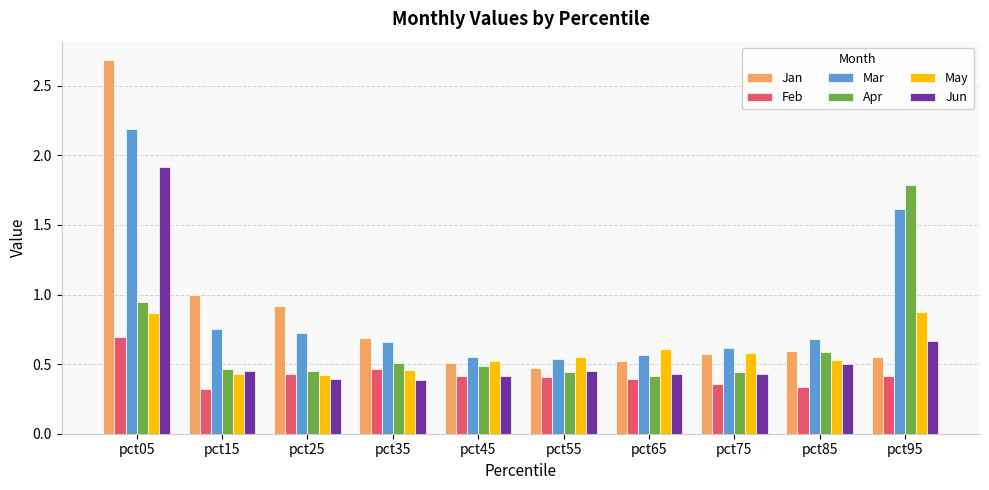

Which series has the widest spread of values?

Jan